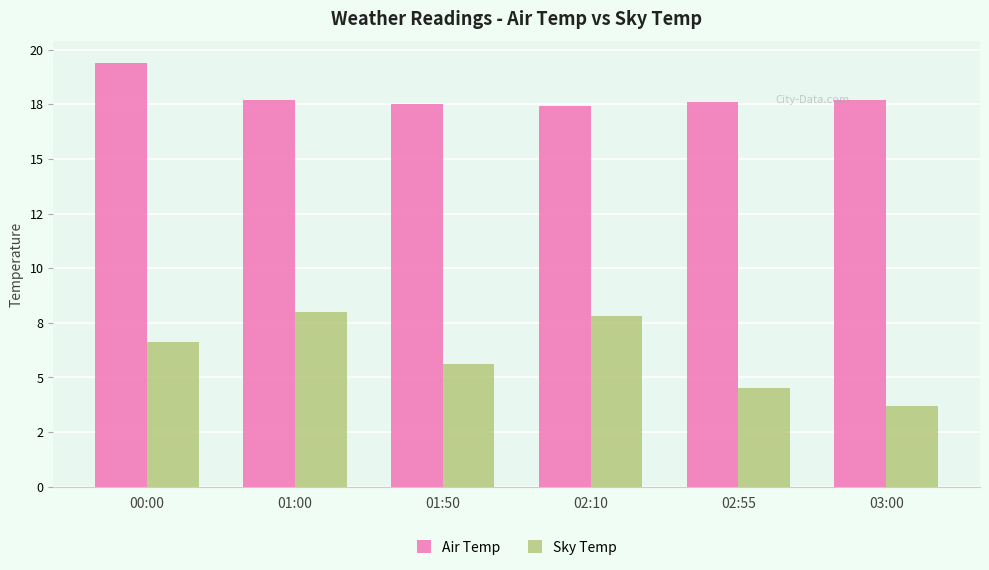

Does the chart contain any negative values?

No